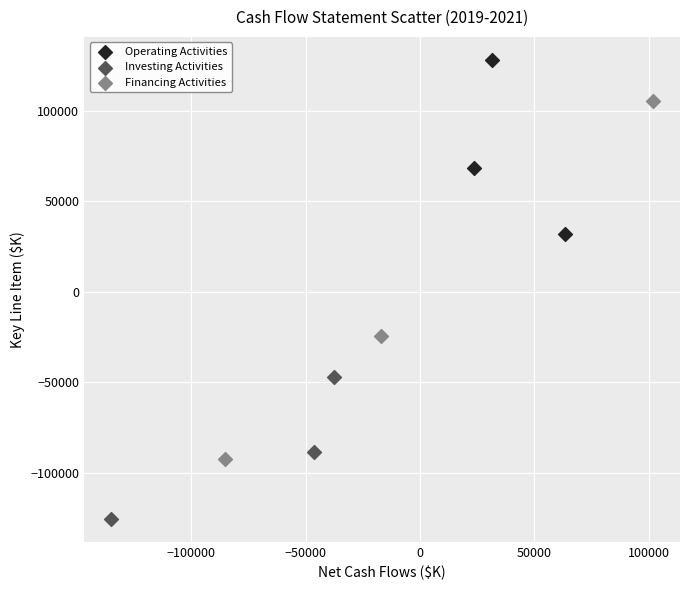

Which series has the widest spread of Y values?

Financing Activities